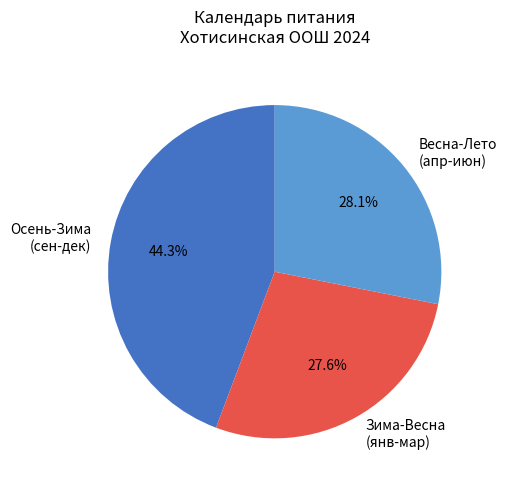

Is there a majority slice in this chart?

No